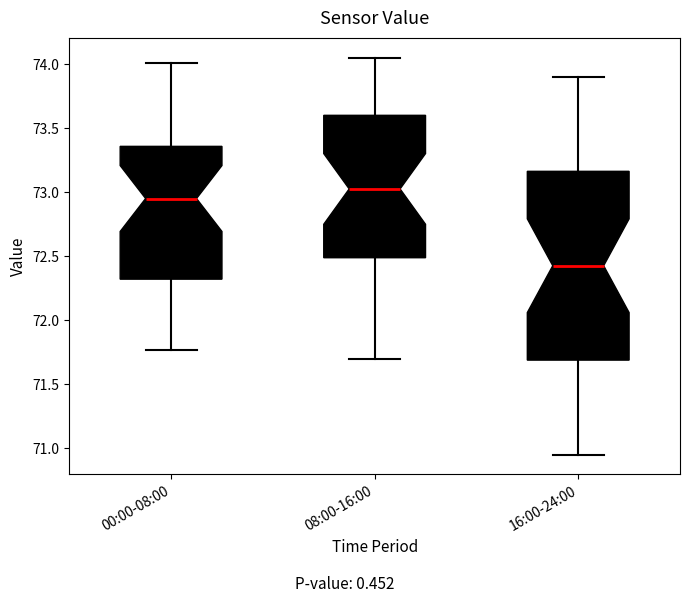

Reading left to right, transcribe this box plot: for each box, give where its median line is, the range the box spans, and where its two whiskers end, as read against the y-axis. The values are not printed on the chart, so give them approximately, as read against the axis.

00:00-08:00: median 72.95, box 72.30 to 73.35, whiskers 71.75 to 74.00
08:00-16:00: median 73.05, box 72.50 to 73.60, whiskers 71.70 to 74.05
16:00-24:00: median 72.45, box 71.70 to 73.15, whiskers 70.95 to 73.90